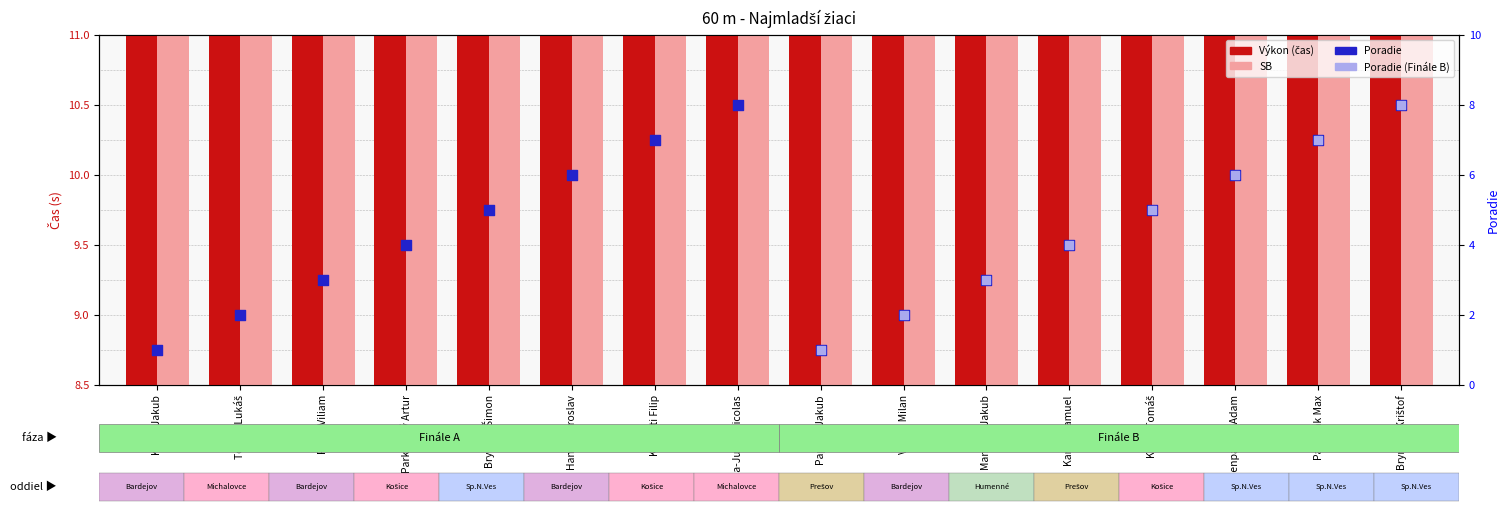

What is the total value across all series at Paľuv Viliam?

18.6